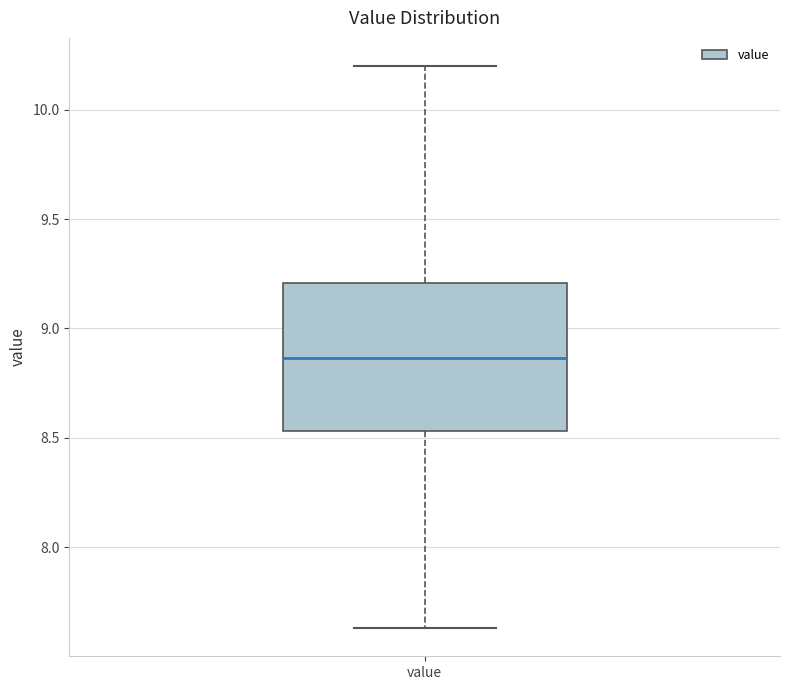

Read this box plot against the y-axis: the position of the median line, the range covered by the box, and the ends of both whiskers. The values are not printed on the chart, so give them approximately, as read against the axis.

median 8.85, box 8.55 to 9.20, whiskers 7.65 to 10.20